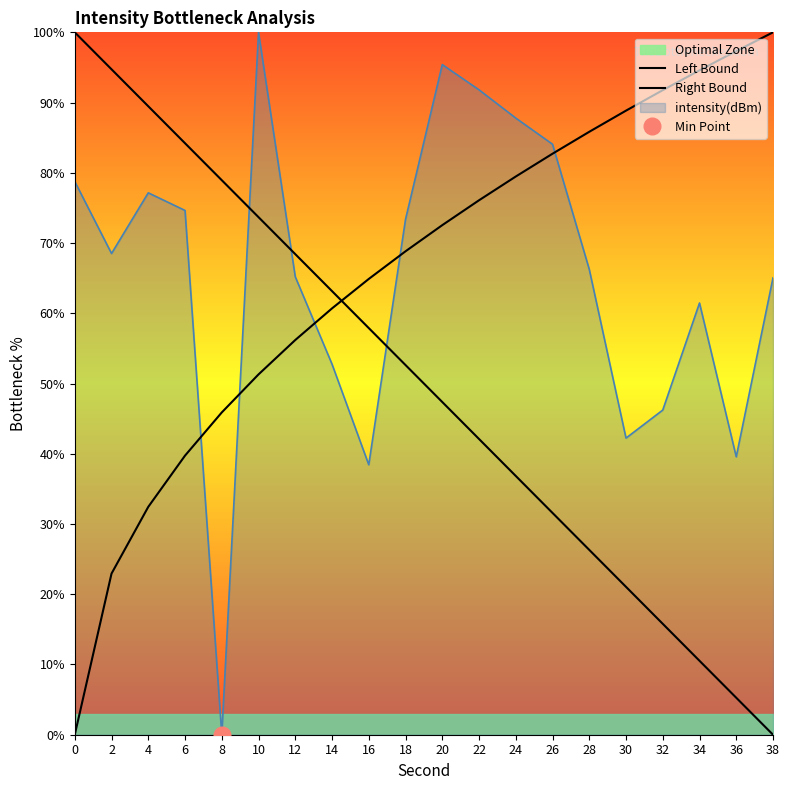

Where does the Right Bound series first go above 72?

20